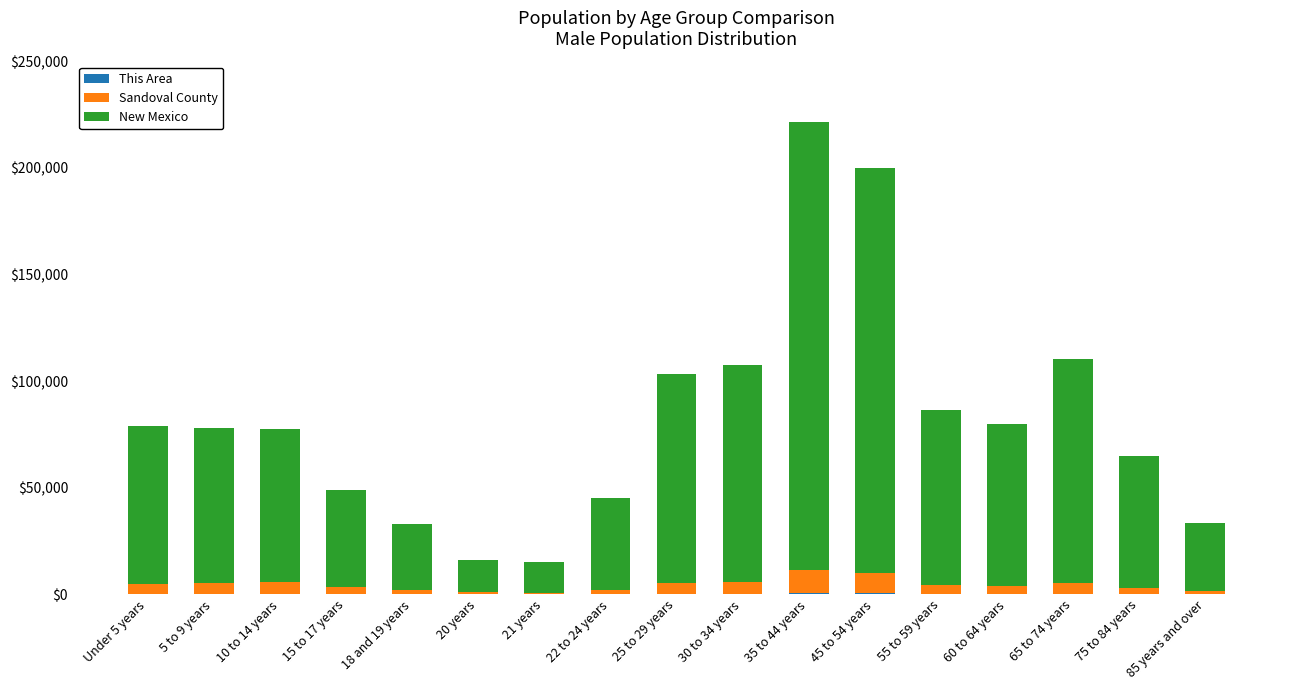

Are the bars grouped side by side (vs. stacked)?

No